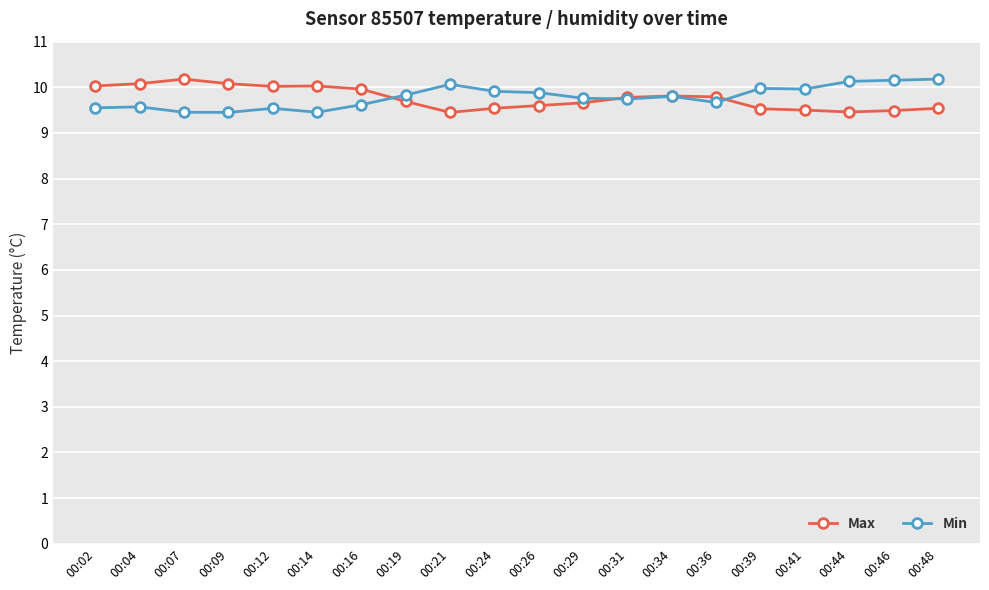

After their last crossing, which series has the higher values: Max or Min?

Min